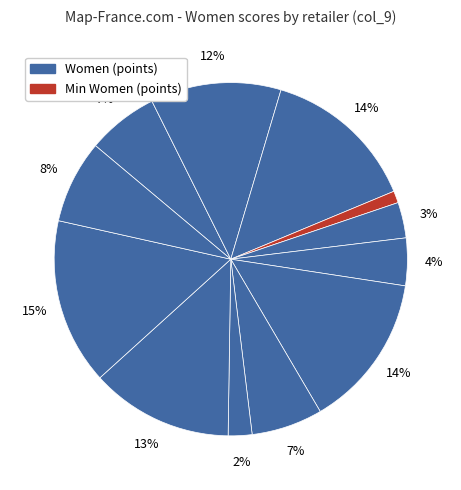

How many segments does this pie chart have?

12